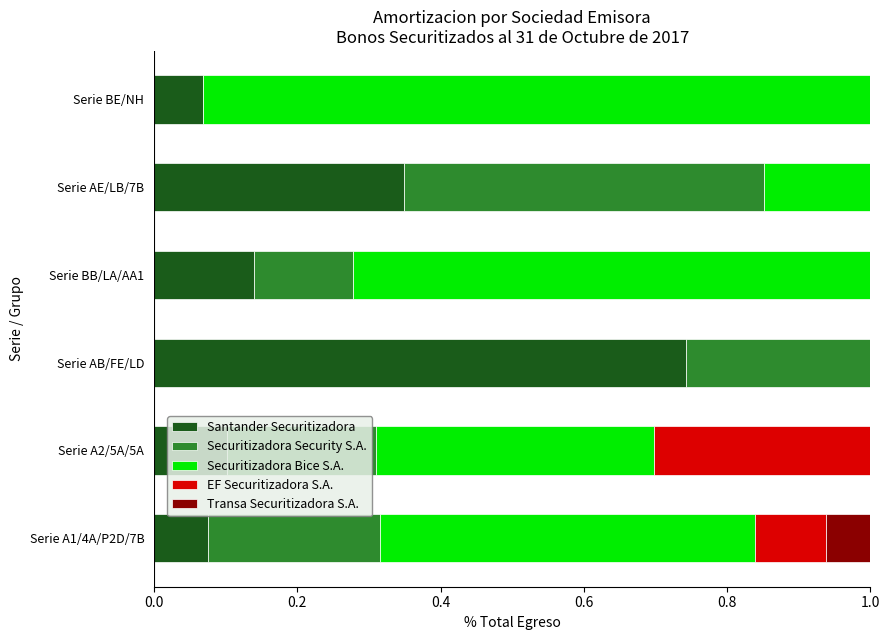

At which label does Santander Securitizadora reach its peak?

Serie AB/FE/LD